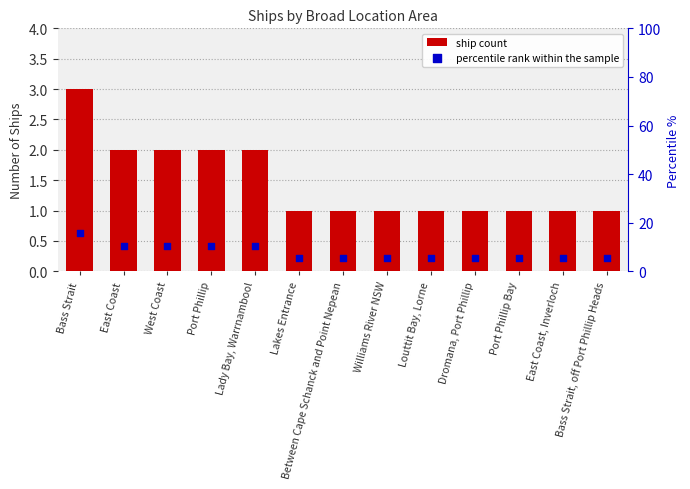

At which category is the sum across all series the highest?

Bass Strait